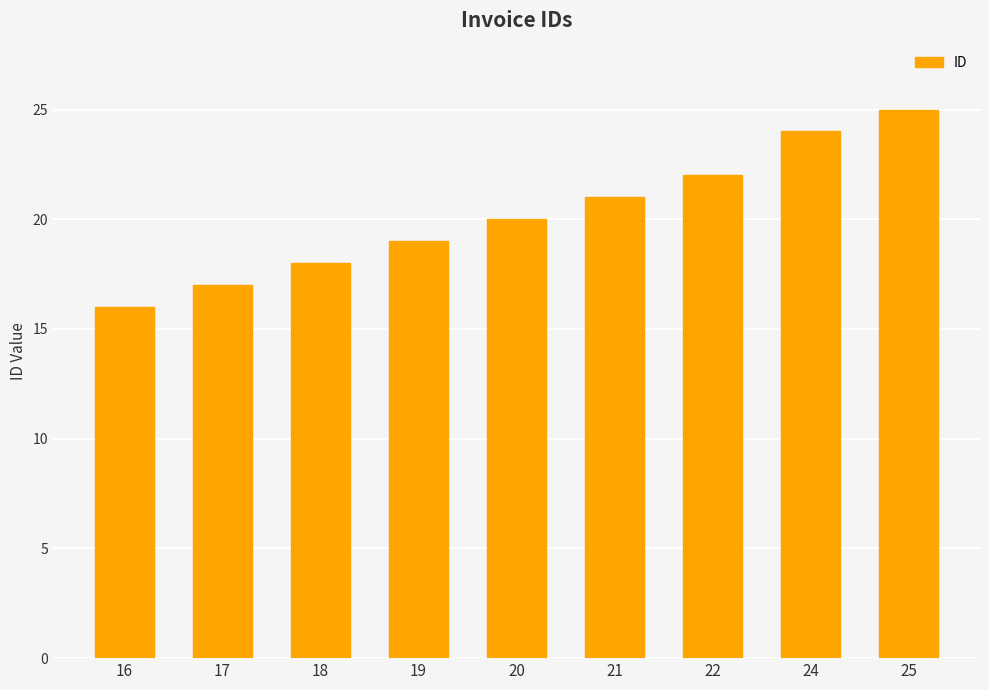

What is the value of the 7th bar from the left?

22